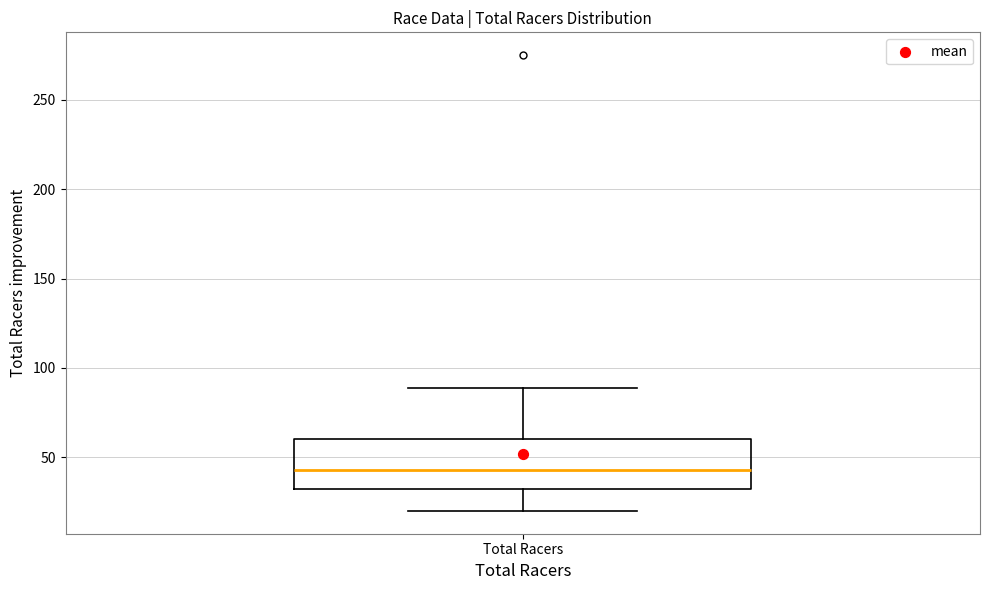

Read this box plot against the y-axis: the position of the median line, the range covered by the box, and the ends of both whiskers. The values are not printed on the chart, so give them approximately, as read against the axis.

median 45, box 35 to 60, whiskers 20 to 90